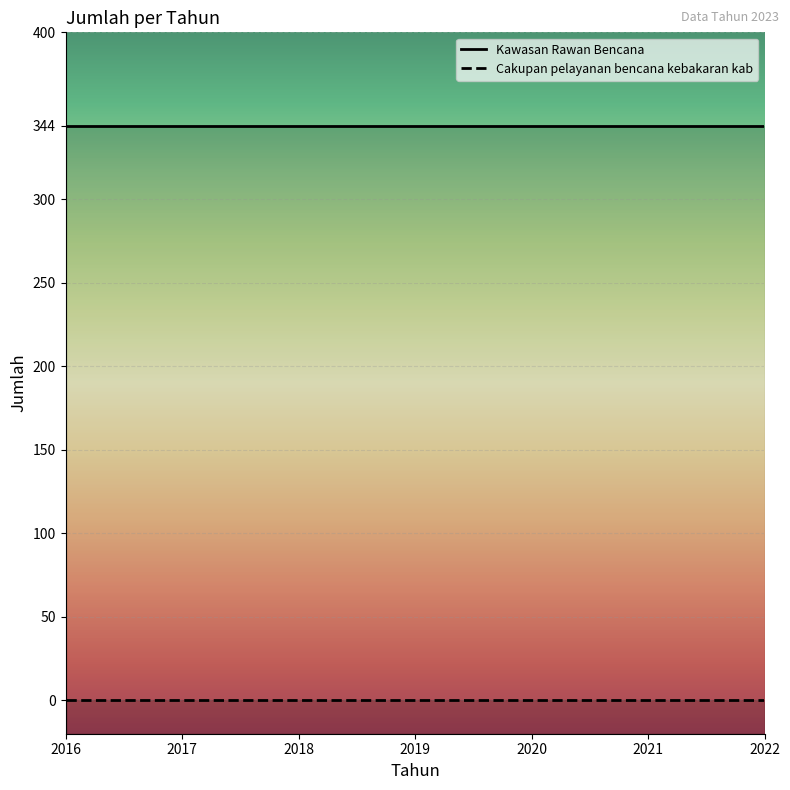

What are all the series names shown in the legend?

Kawasan Rawan Bencana, Cakupan pelayanan bencana kebakaran kab